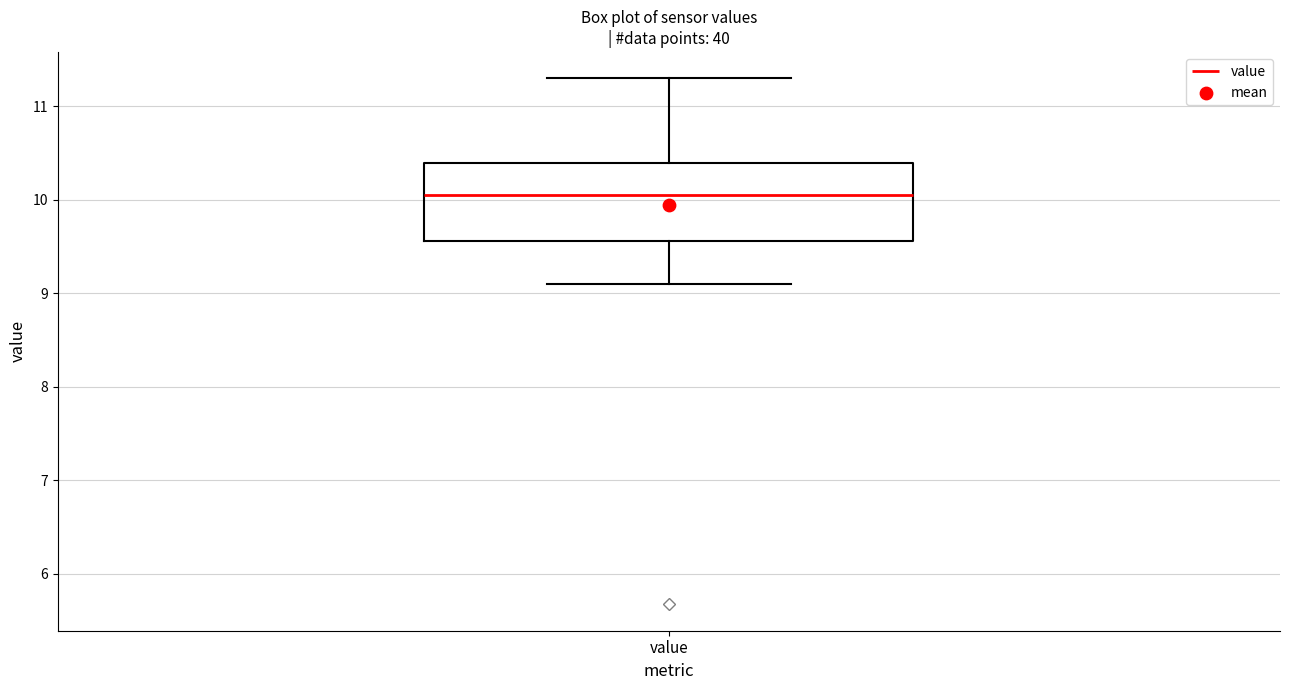

Read this box plot against the y-axis: the position of the median line, the range covered by the box, and the ends of both whiskers. The values are not printed on the chart, so give them approximately, as read against the axis.

median 10.1, box 9.6 to 10.4, whiskers 9.1 to 11.3